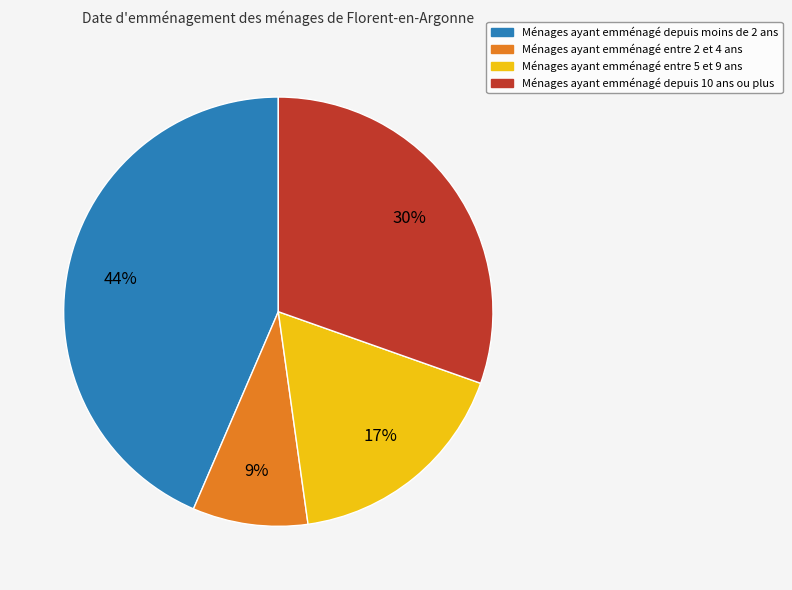

Is there a majority slice in this chart?

No